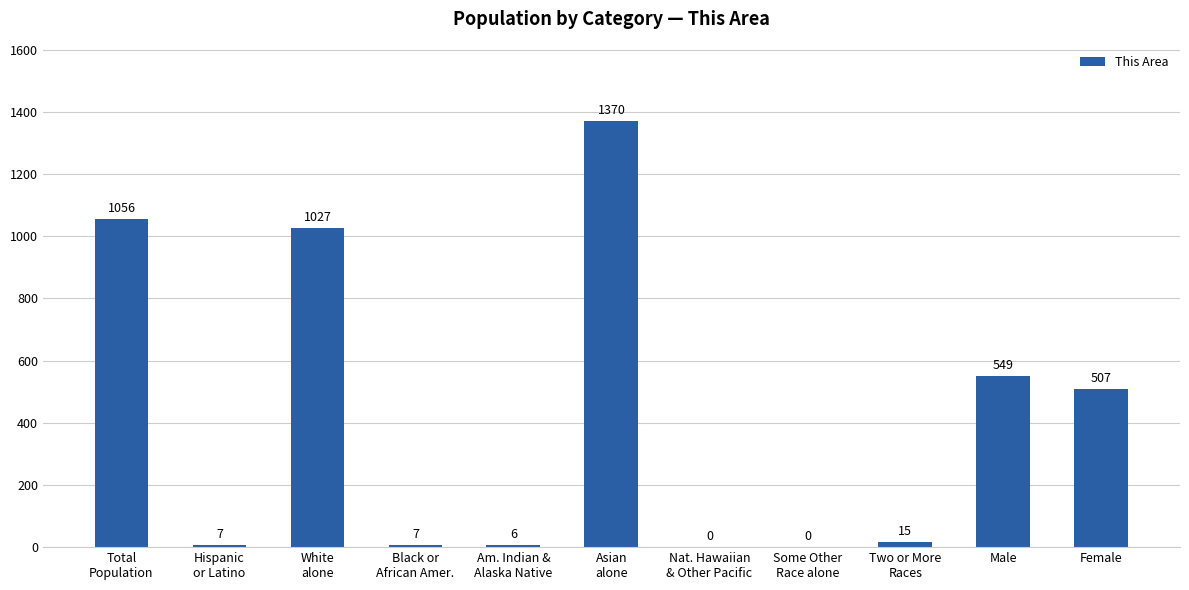

Which label corresponds to the largest value in the chart?

Asian
alone